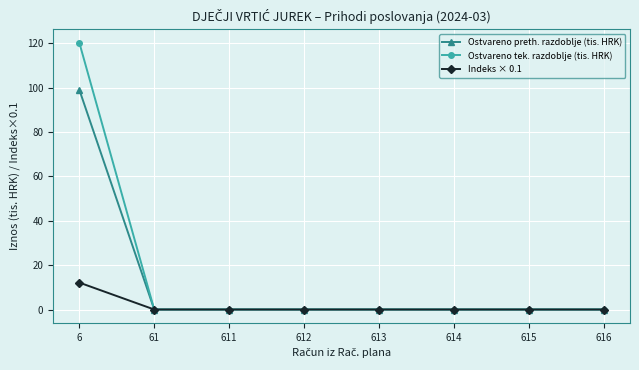

List the series in order of their peak value, highest first.

Ostvareno tek. razdoblje (tis. HRK), Ostvareno preth. razdoblje (tis. HRK), Indeks × 0.1